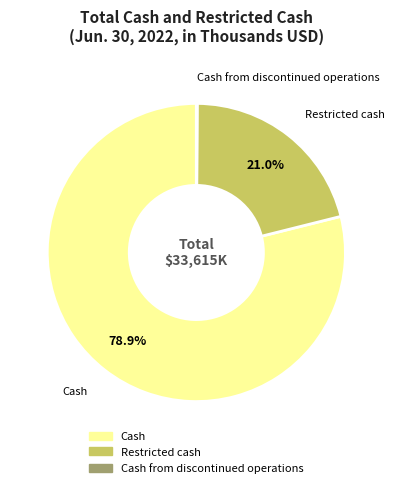

What percentage is NOT represented by Cash?

21.1%